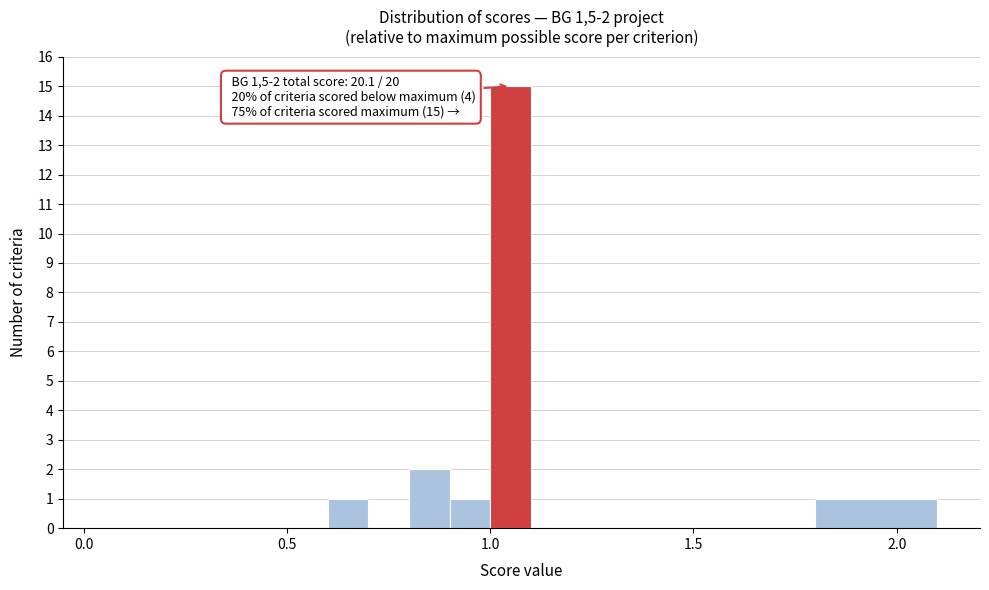

Read against the x-axis, roughly where is the centre of the tallest bar?

1.05